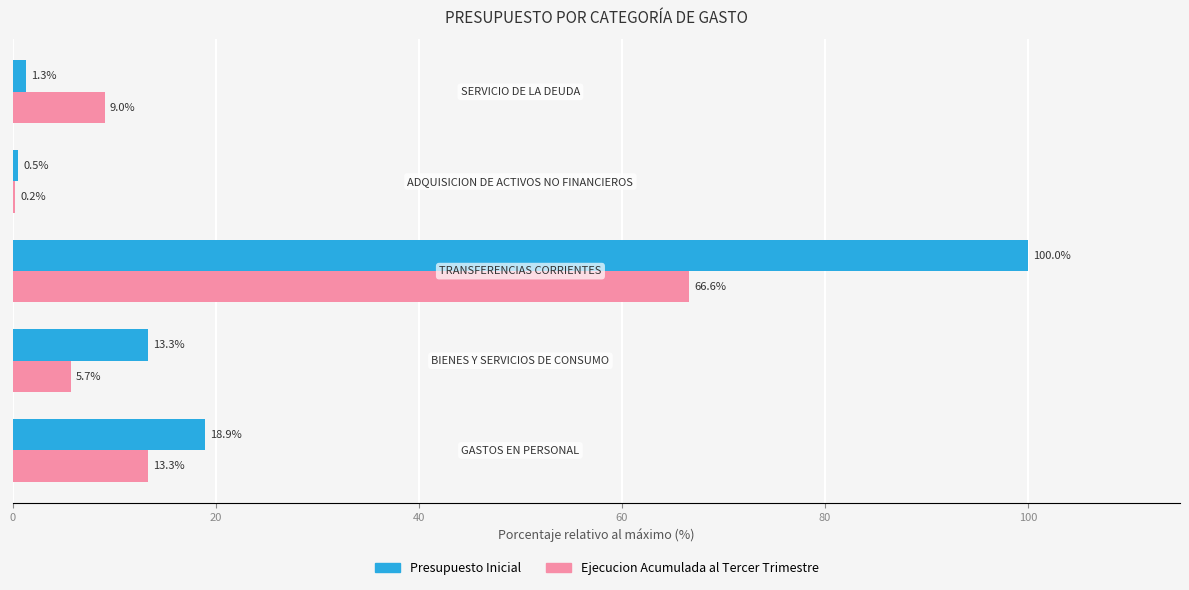

What is the sum of all Ejecucion Acumulada al Tercer Trimestre values?

94.8